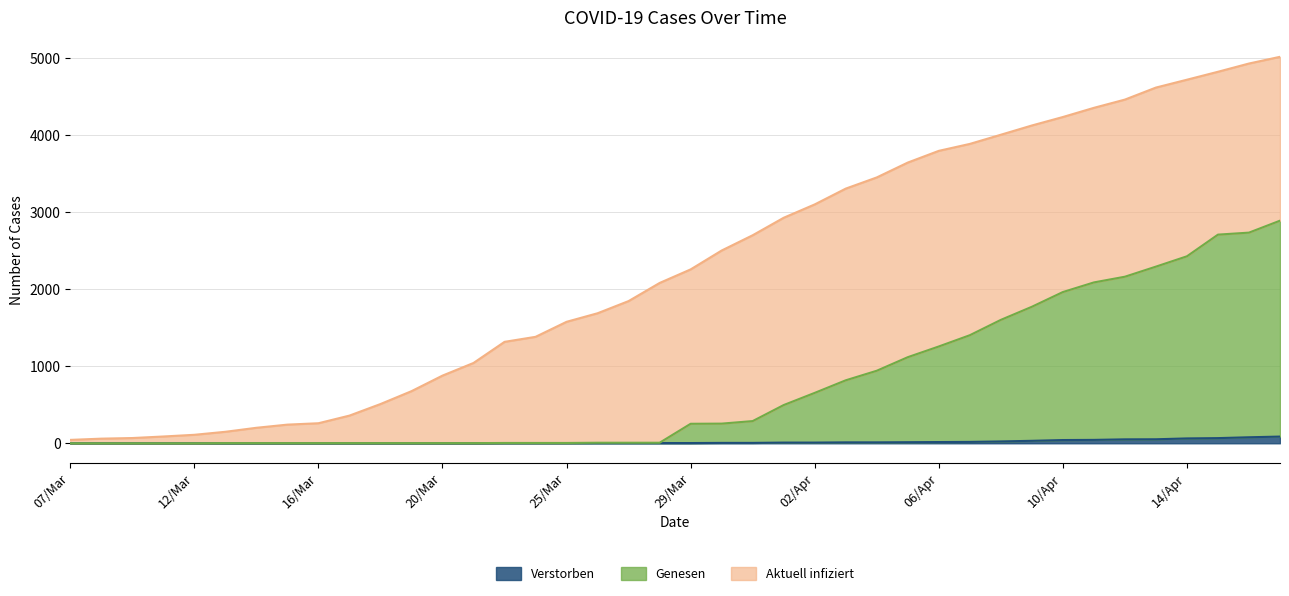

Does the chart have visible grid lines?

Yes